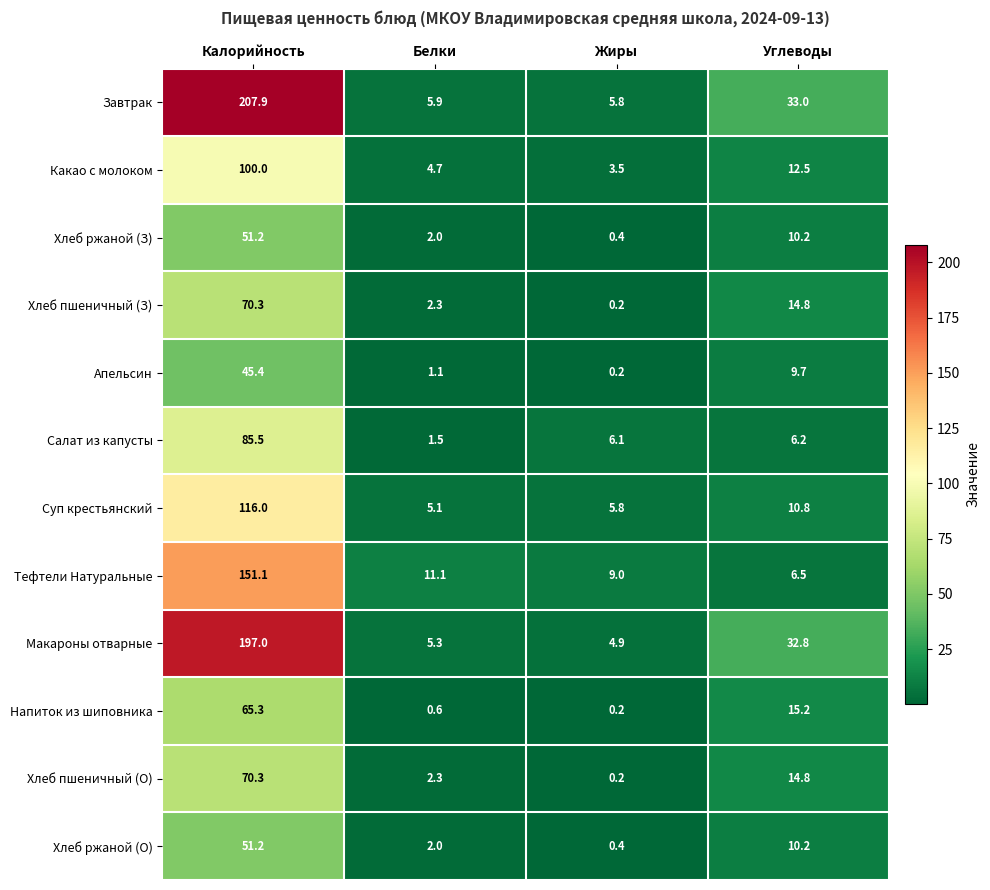

At which label does Салат из капусты reach its peak?

Калорийность